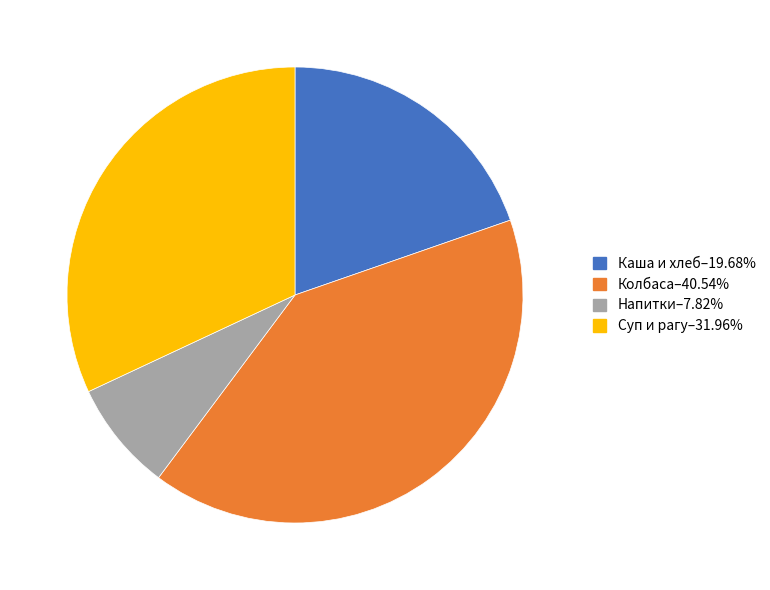

Does any single category account for the majority?

No